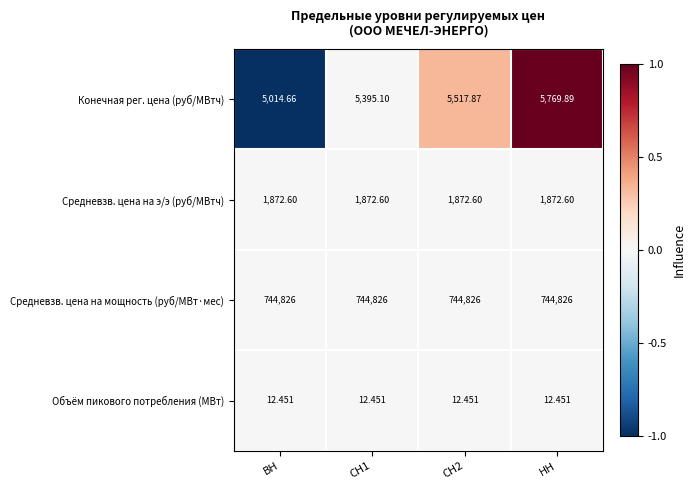

What is the total value across all series at СН2?

752228.9